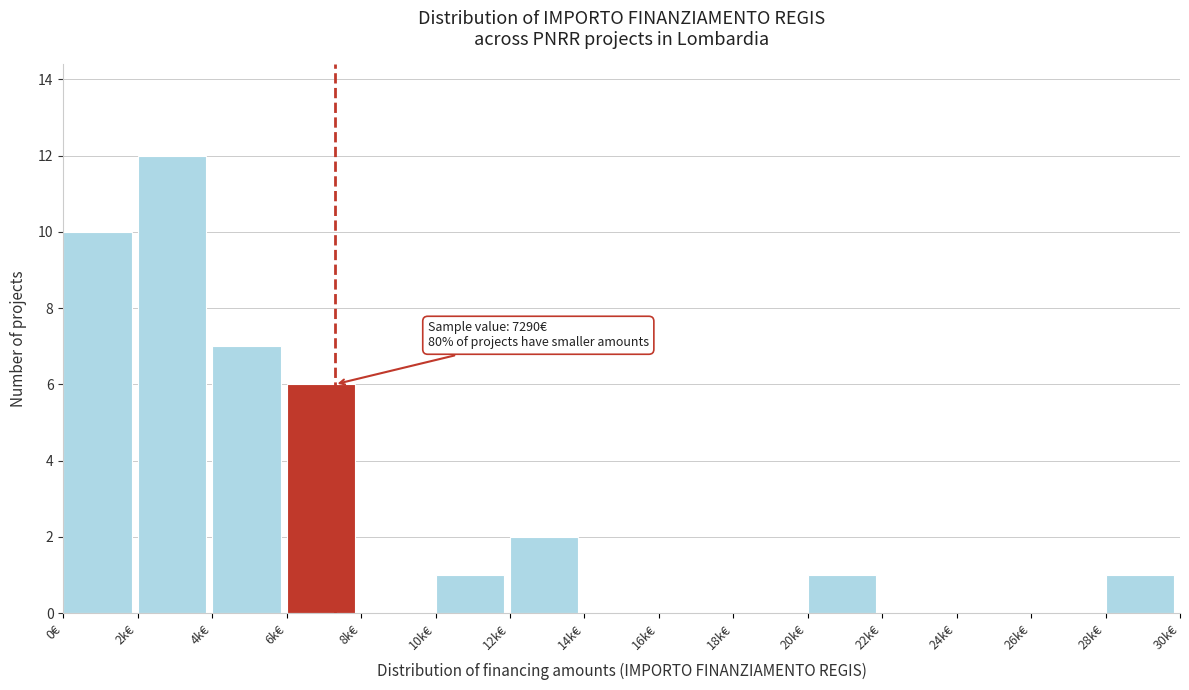

Reading right to left, what are all the values shown in this chart?

28k€=1	26k€=0	24k€=0	22k€=0	20k€=1	18k€=0	16k€=0	14k€=0	12k€=2	10k€=1	8k€=0	6k€=6	4k€=7	2k€=12	0€=10